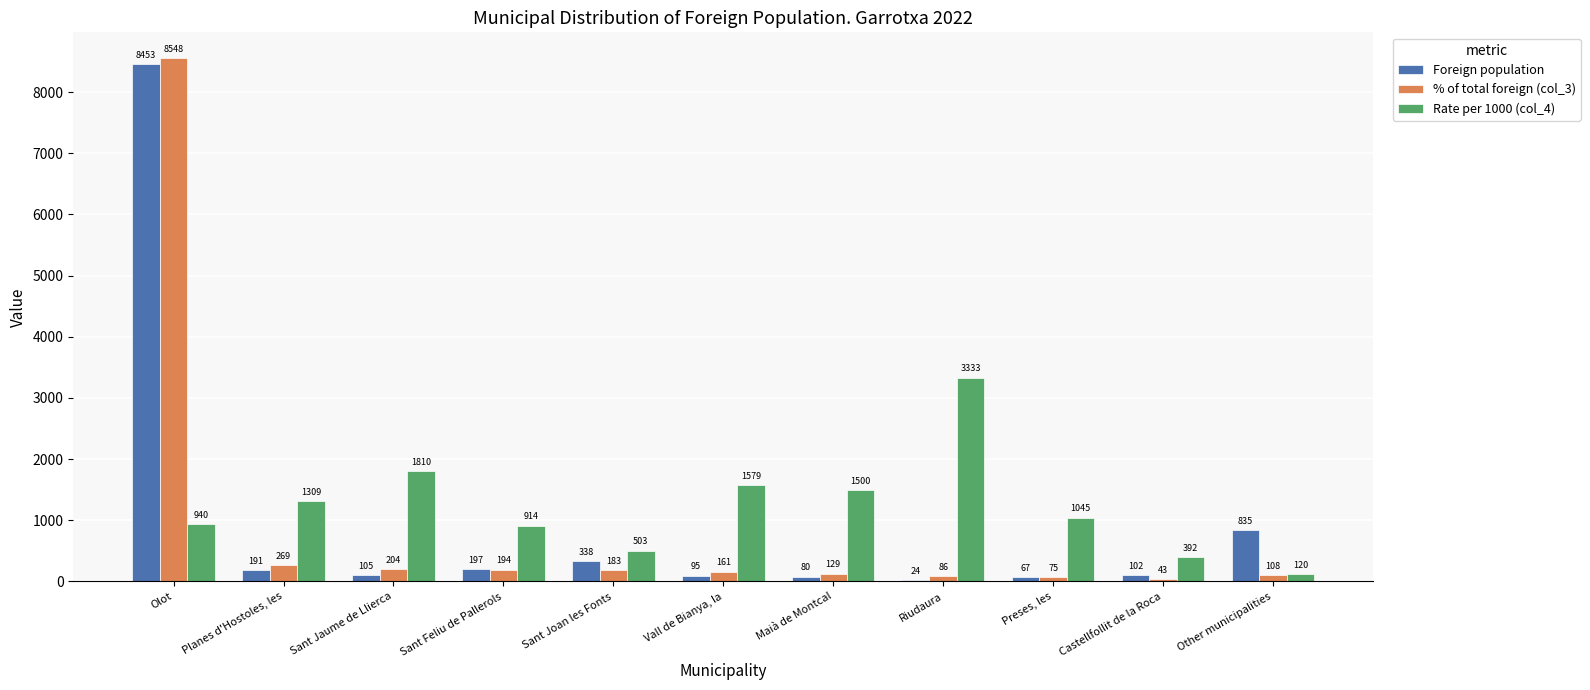

Where is Rate per 1000 (col_4) nearest to the value 1726?

Sant Jaume de Llierca